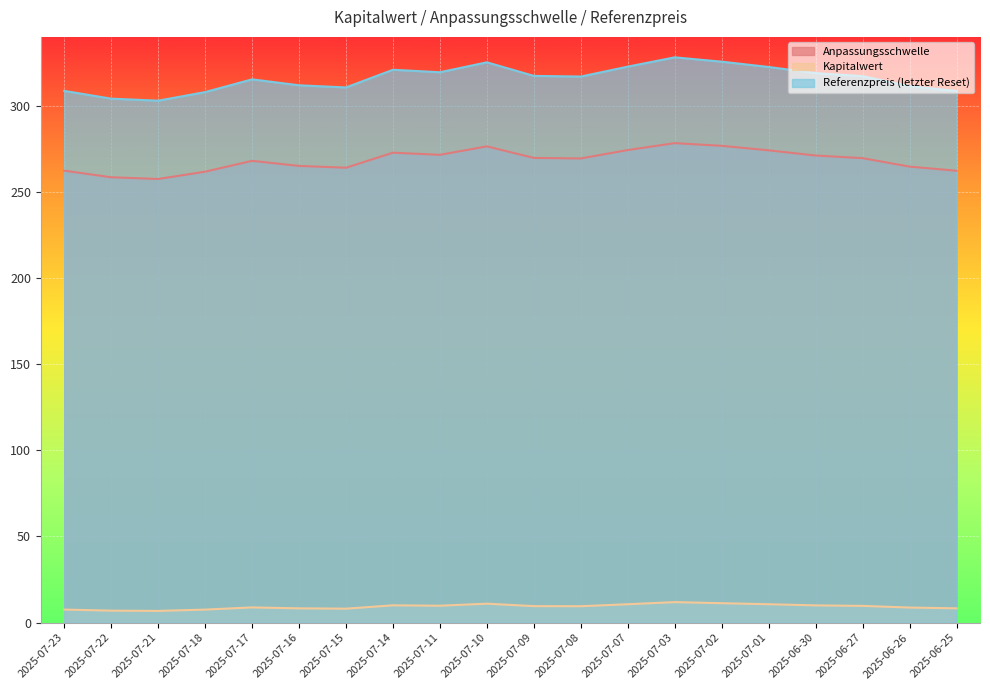

What is the total value across all series at 2025-07-08?

595.9